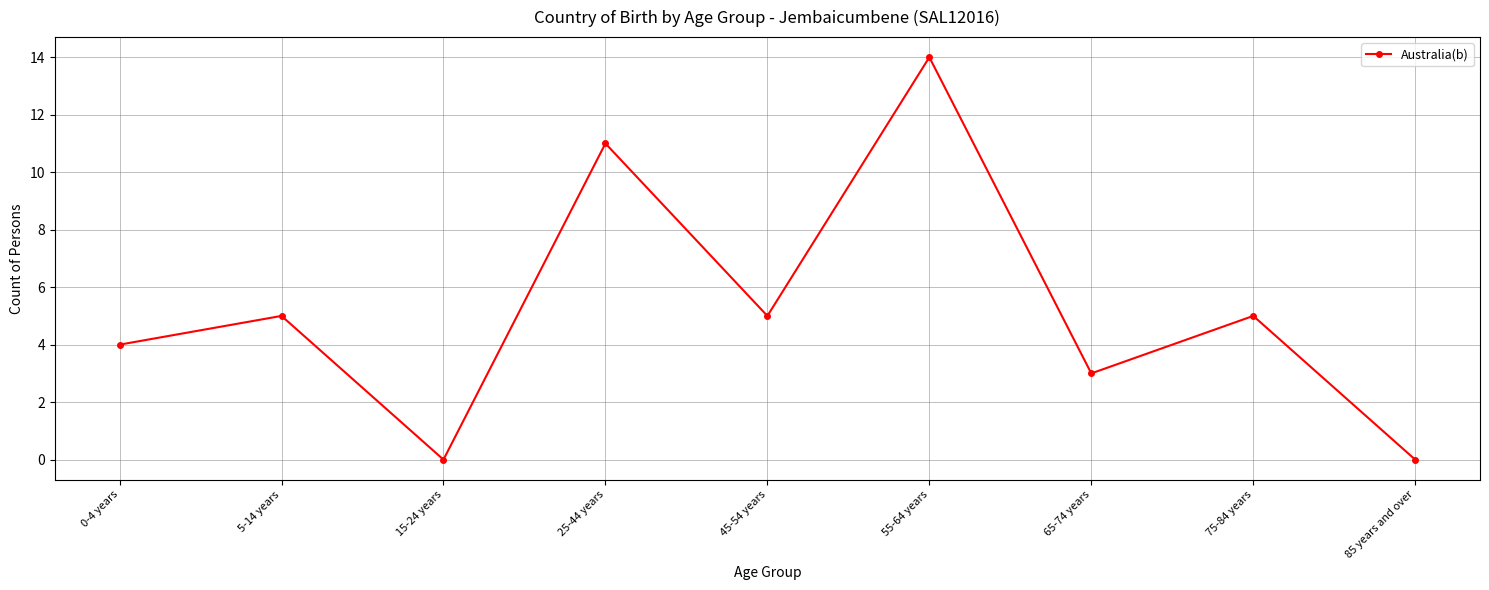

How many lines are shown in the chart?

1